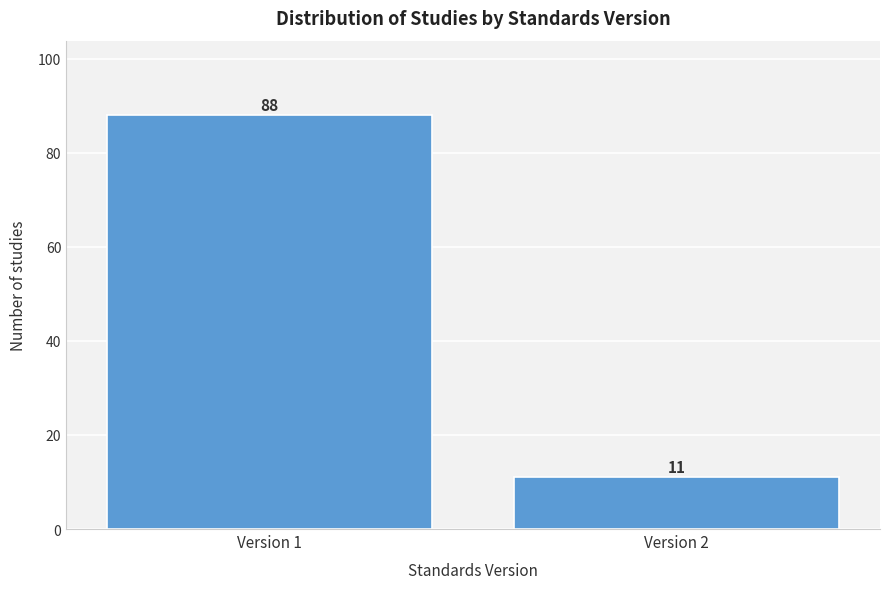

Reading right to left, extract all data points from this chart.

11	88